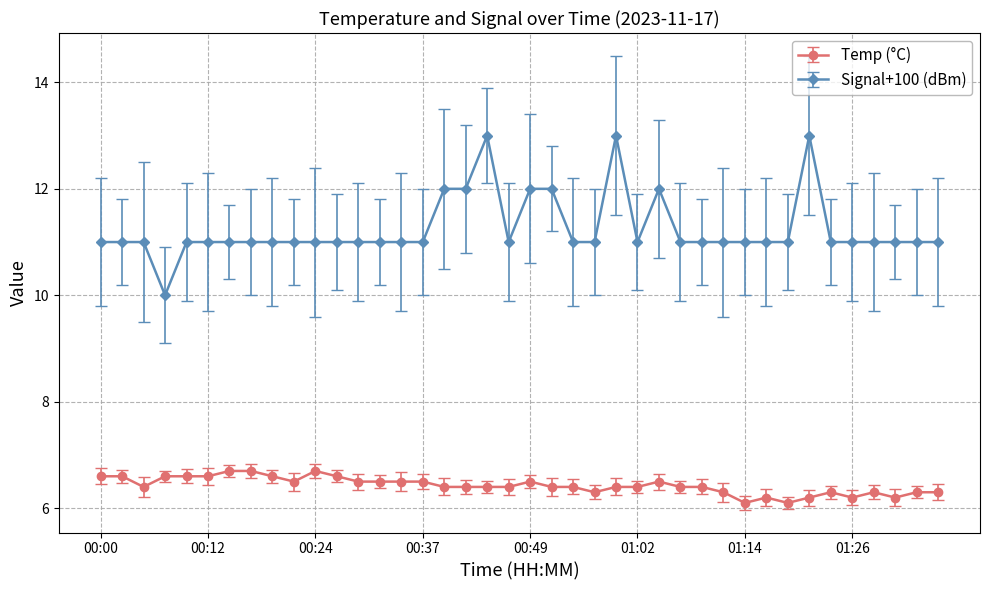

What is the minimum value shown in the chart?

6.1